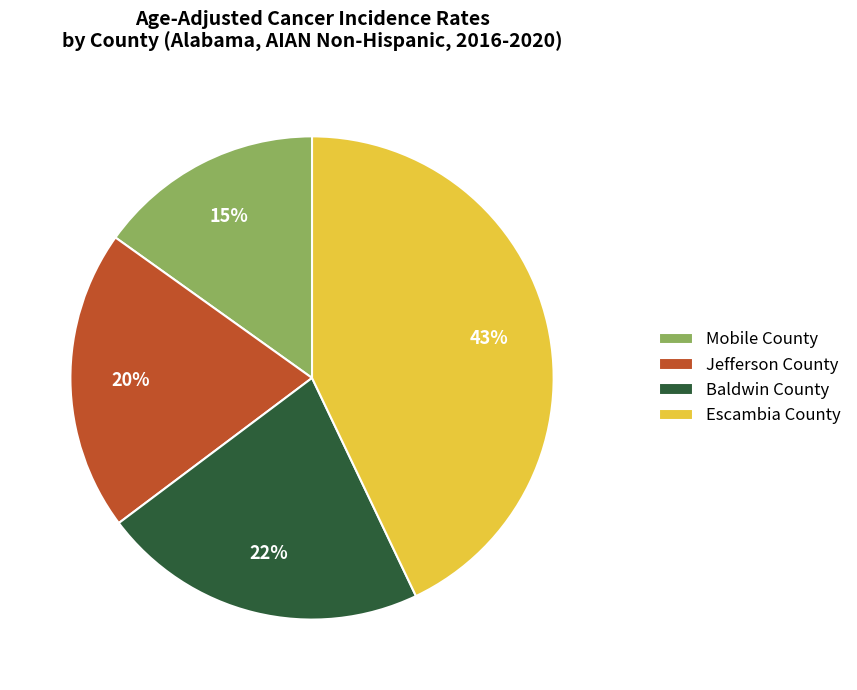

How many slices are in this pie chart?

4